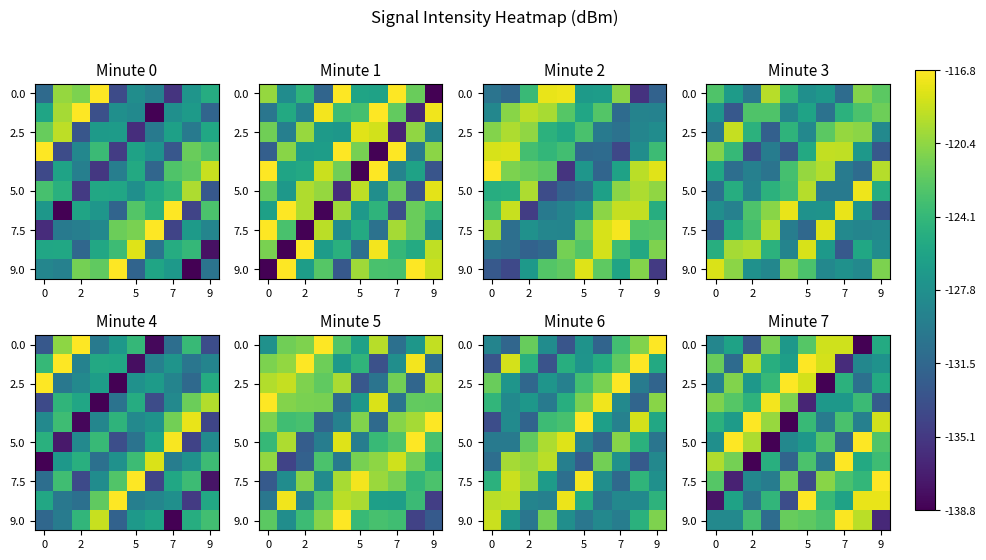

True or false: 0.0 has a value of -45.5 at 7.

False